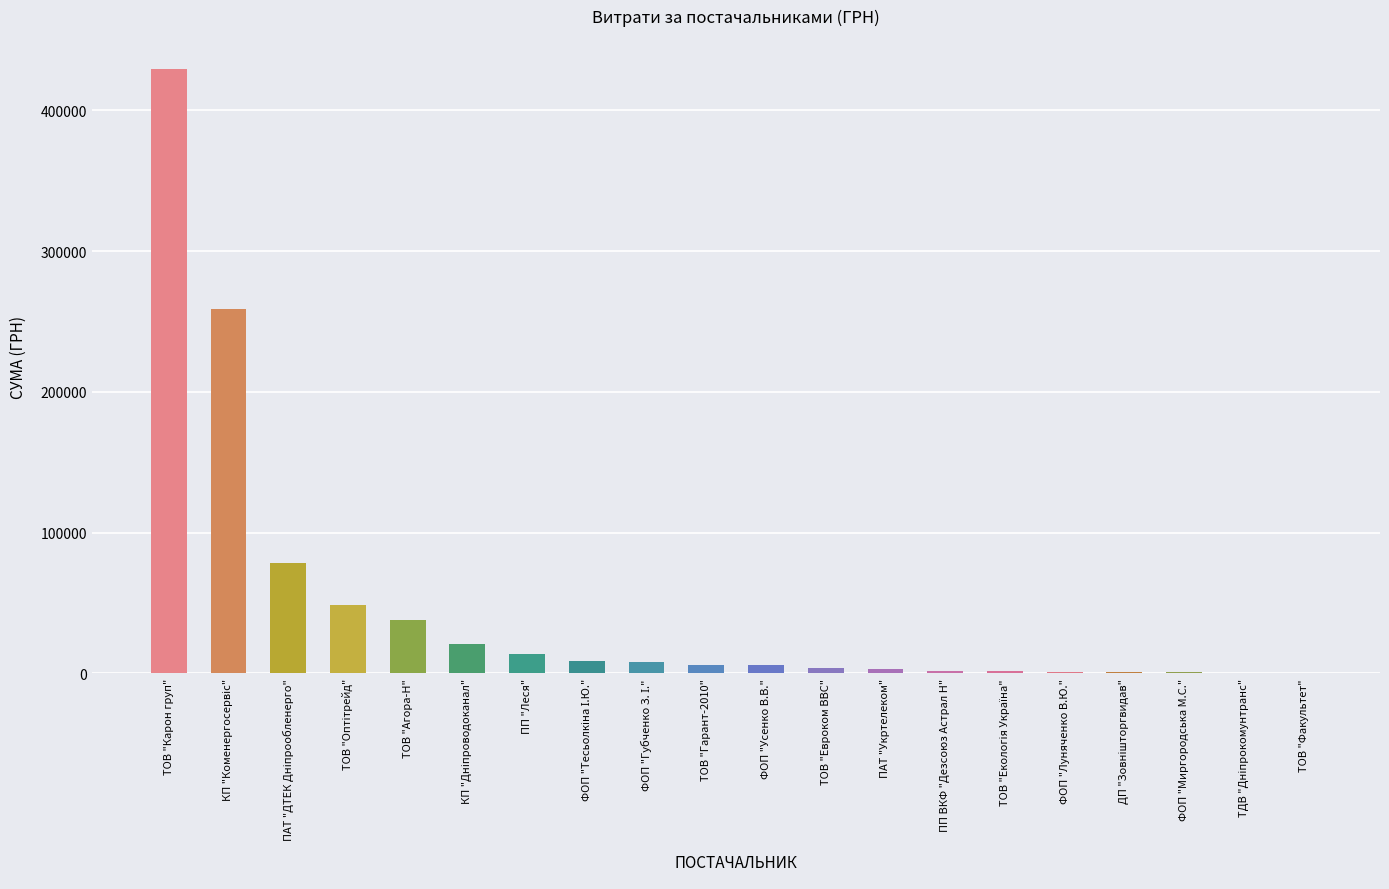

What is the sum of all values?

930311.4